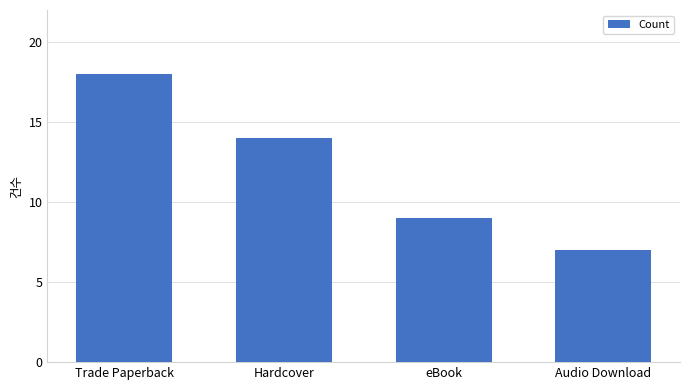

The value at eBook is 9. True or false?

True